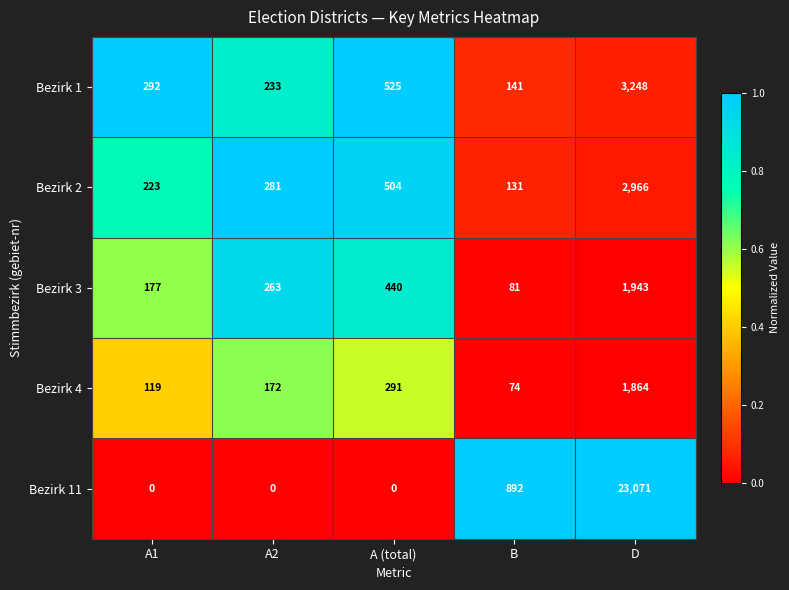

What is the difference between the second highest and second lowest values in the Bezirk 3 series?

263